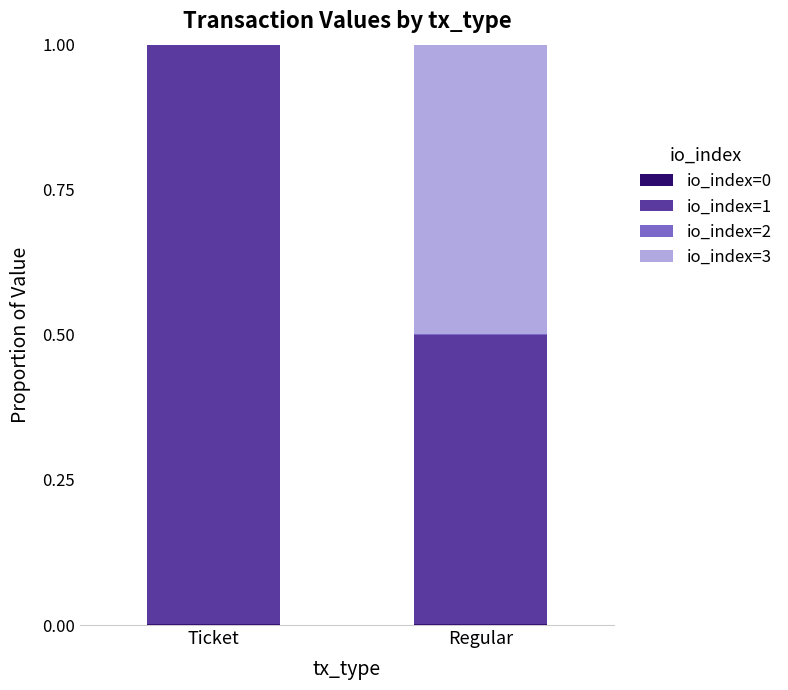

At Ticket, list the series in order from largest to smallest.

io_index=1, io_index=0, io_index=2, io_index=3